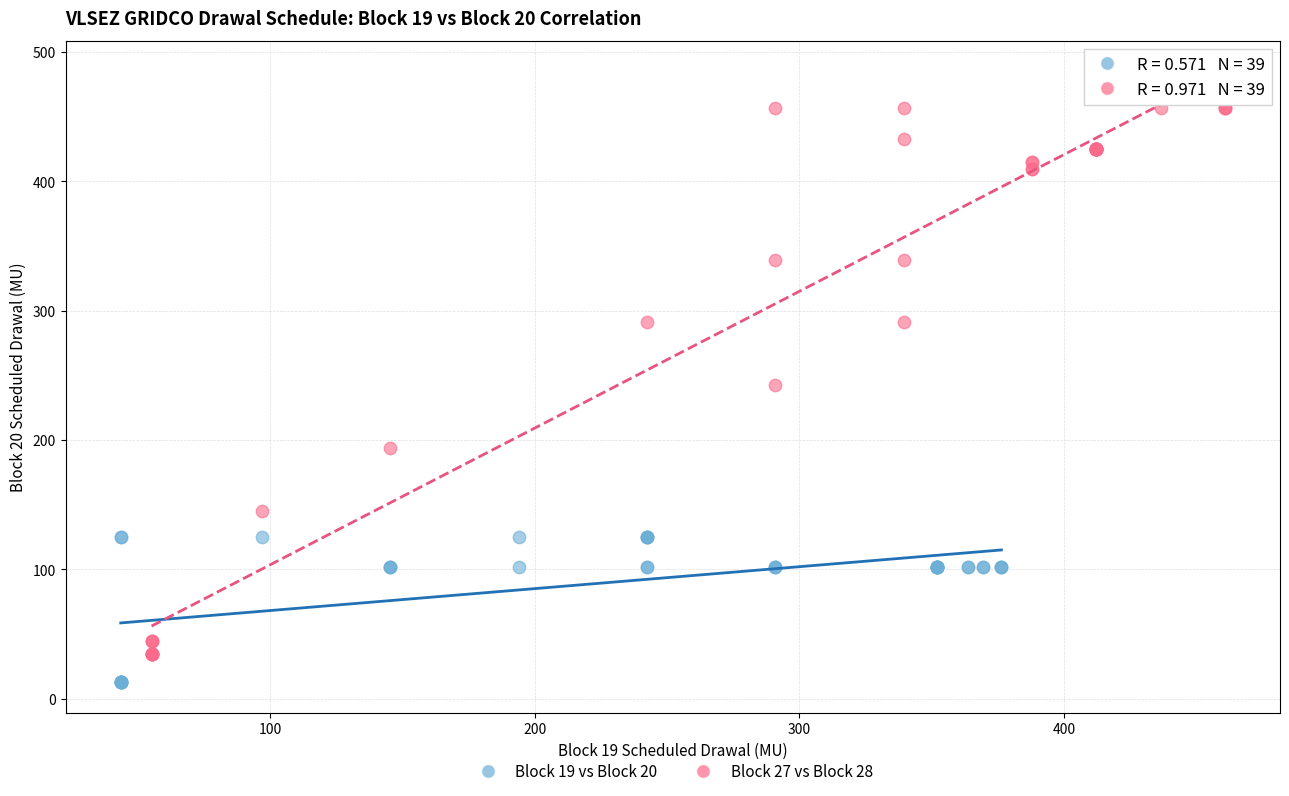

Which series reaches the maximum Y coordinate?

Block 27 vs Block 28